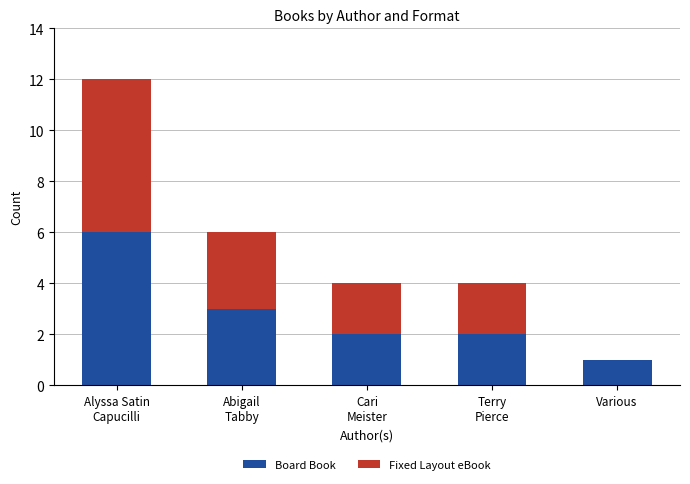

What are all the series names shown in the legend?

Board Book, Fixed Layout eBook